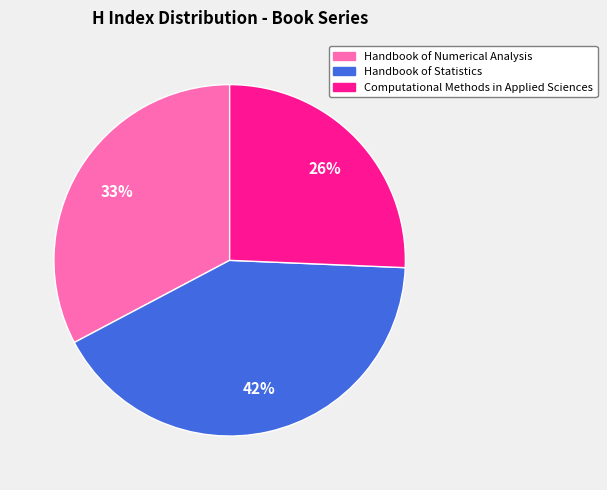

True or false: Handbook of Numerical Analysis accounts for 33% of the total.

True